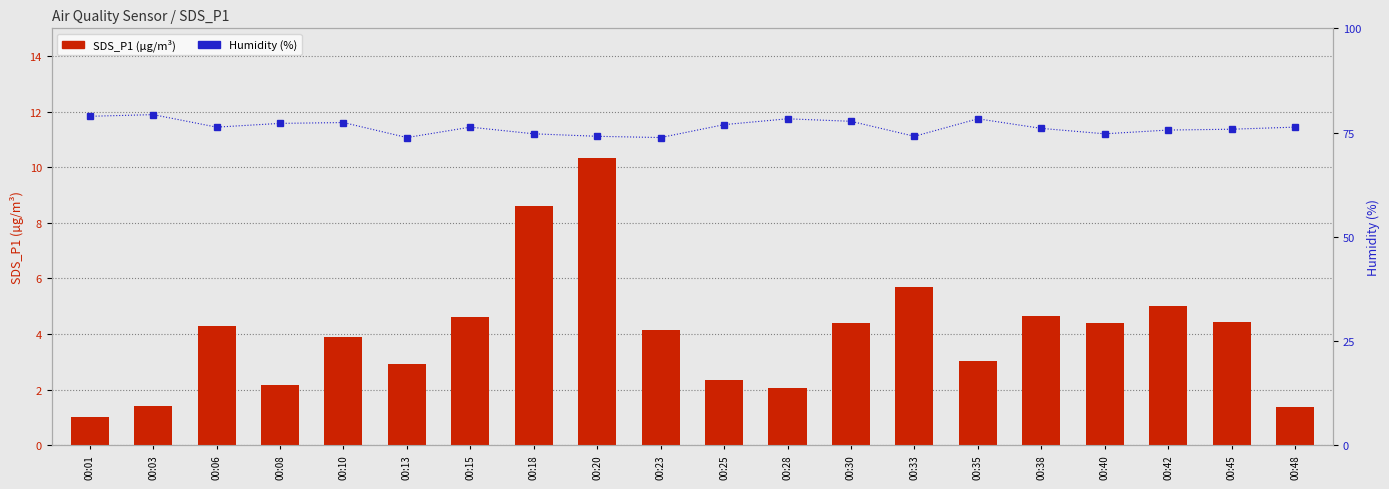

What is the minimum value shown in the chart?

1.0